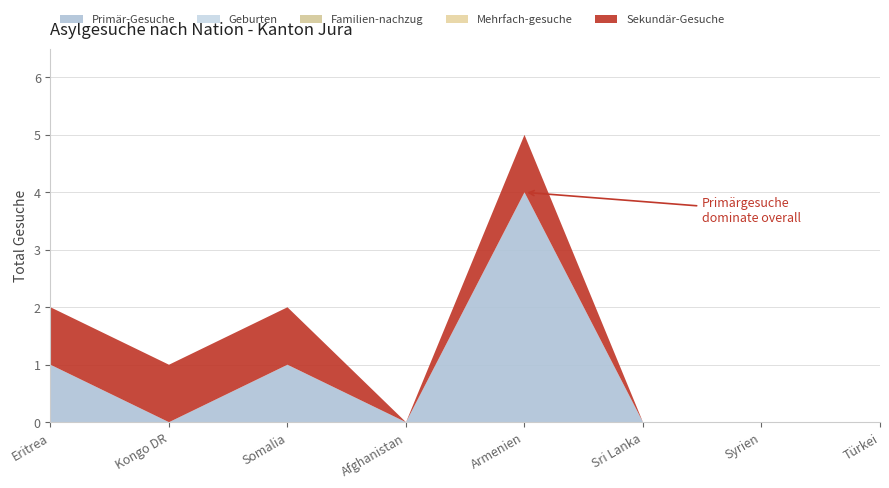

Reading left to right, extract all data points from this chart.

Primär-Gesuche: 1	0	1	0	4	0	0	0
Geburten: 0	0	0	0	0	0	0	0
Familien-nachzug: 0	0	0	0	0	0	0	0
Mehrfach-gesuche: 0	0	0	0	0	0	0	0
Sekundär-Gesuche: 1	1	1	0	1	0	0	0